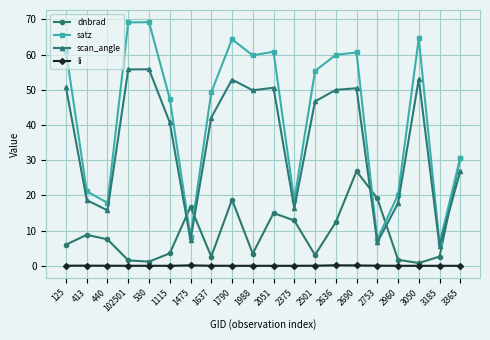

Which series has the largest total across all categories?

satz